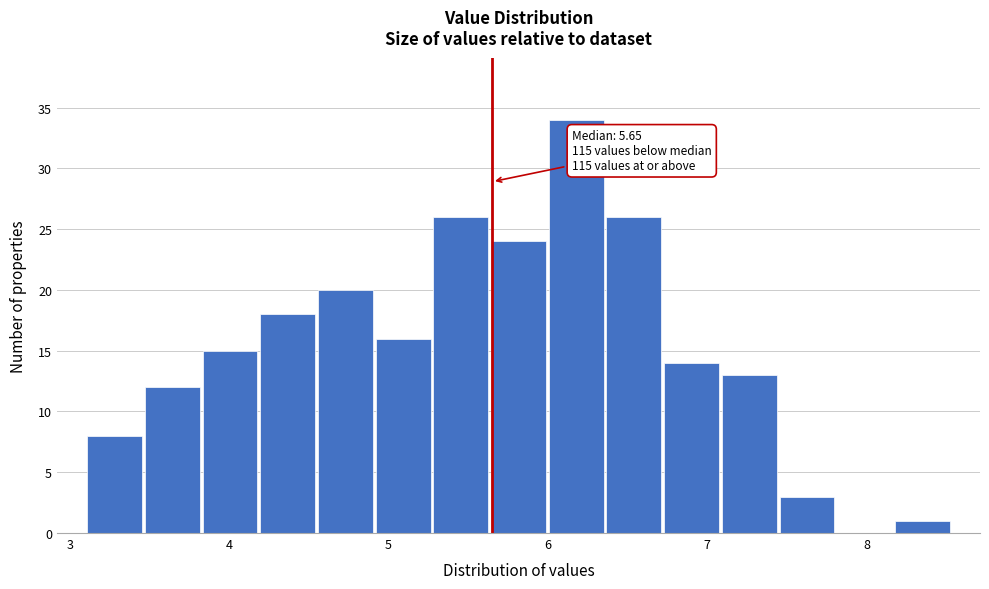

Read against the x-axis, roughly where is the centre of the tallest bar?

6.2